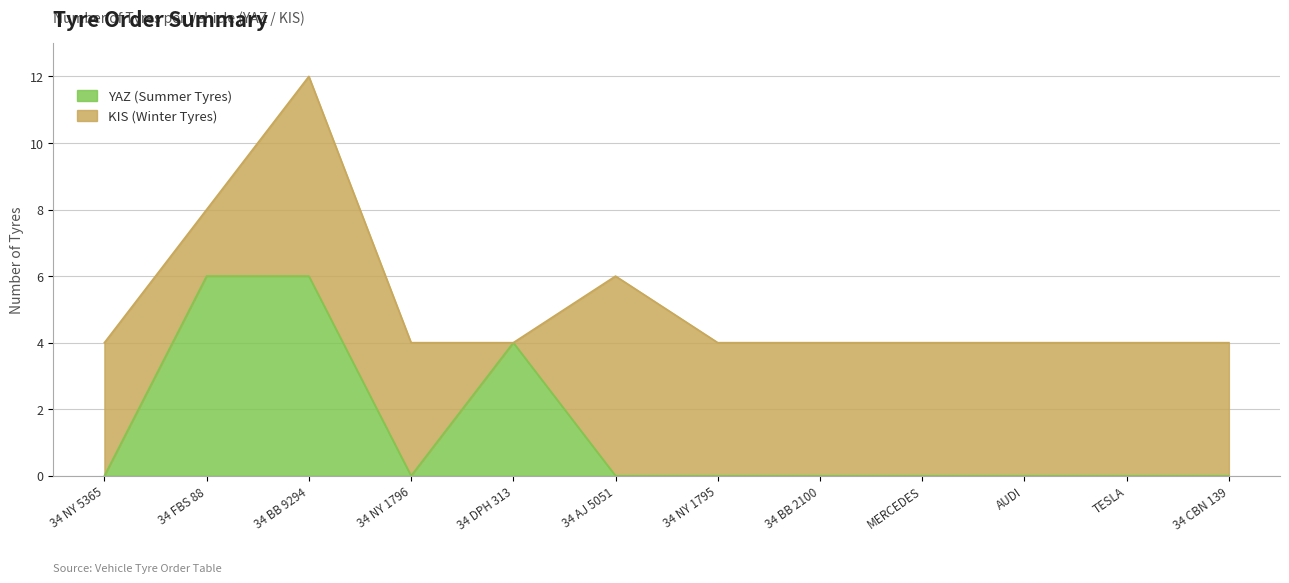

Rank the categories by value from lowest to highest.

34 NY 5365, 34 NY 1796, 34 AJ 5051, 34 NY 1795, 34 BB 2100, MERCEDES, AUDI, TESLA, 34 CBN 139, 34 DPH 313, 34 FBS 88, 34 BB 9294